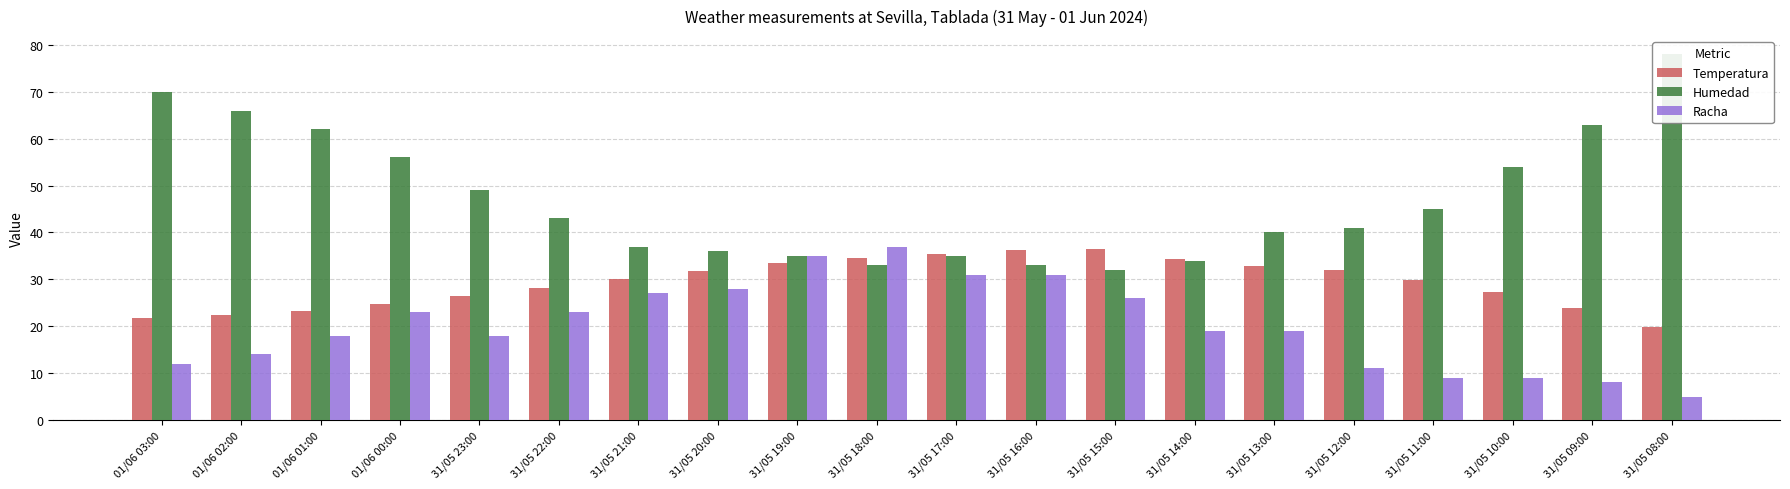

Reading right to left, extract all data points from this chart.

Temperatura: 31/05 08:00=19.8	31/05 09:00=23.8	31/05 10:00=27.3	31/05 11:00=29.9	31/05 12:00=31.9	31/05 13:00=32.9	31/05 14:00=34.3	31/05 15:00=36.4	31/05 16:00=36.3	31/05 17:00=35.5	31/05 18:00=34.6	31/05 19:00=33.5	31/05 20:00=31.8	31/05 21:00=30.1	31/05 22:00=28.2	31/05 23:00=26.5	01/06 00:00=24.8	01/06 01:00=23.2	01/06 02:00=22.3	01/06 03:00=21.7
Humedad: 31/05 08:00=78.0	31/05 09:00=63.0	31/05 10:00=54.0	31/05 11:00=45.0	31/05 12:00=41.0	31/05 13:00=40.0	31/05 14:00=34.0	31/05 15:00=32.0	31/05 16:00=33.0	31/05 17:00=35.0	31/05 18:00=33.0	31/05 19:00=35.0	31/05 20:00=36.0	31/05 21:00=37.0	31/05 22:00=43.0	31/05 23:00=49.0	01/06 00:00=56.0	01/06 01:00=62.0	01/06 02:00=66.0	01/06 03:00=70.0
Racha: 31/05 08:00=5.0	31/05 09:00=8.0	31/05 10:00=9.0	31/05 11:00=9.0	31/05 12:00=11.0	31/05 13:00=19.0	31/05 14:00=19.0	31/05 15:00=26.0	31/05 16:00=31.0	31/05 17:00=31.0	31/05 18:00=37.0	31/05 19:00=35.0	31/05 20:00=28.0	31/05 21:00=27.0	31/05 22:00=23.0	31/05 23:00=18.0	01/06 00:00=23.0	01/06 01:00=18.0	01/06 02:00=14.0	01/06 03:00=12.0